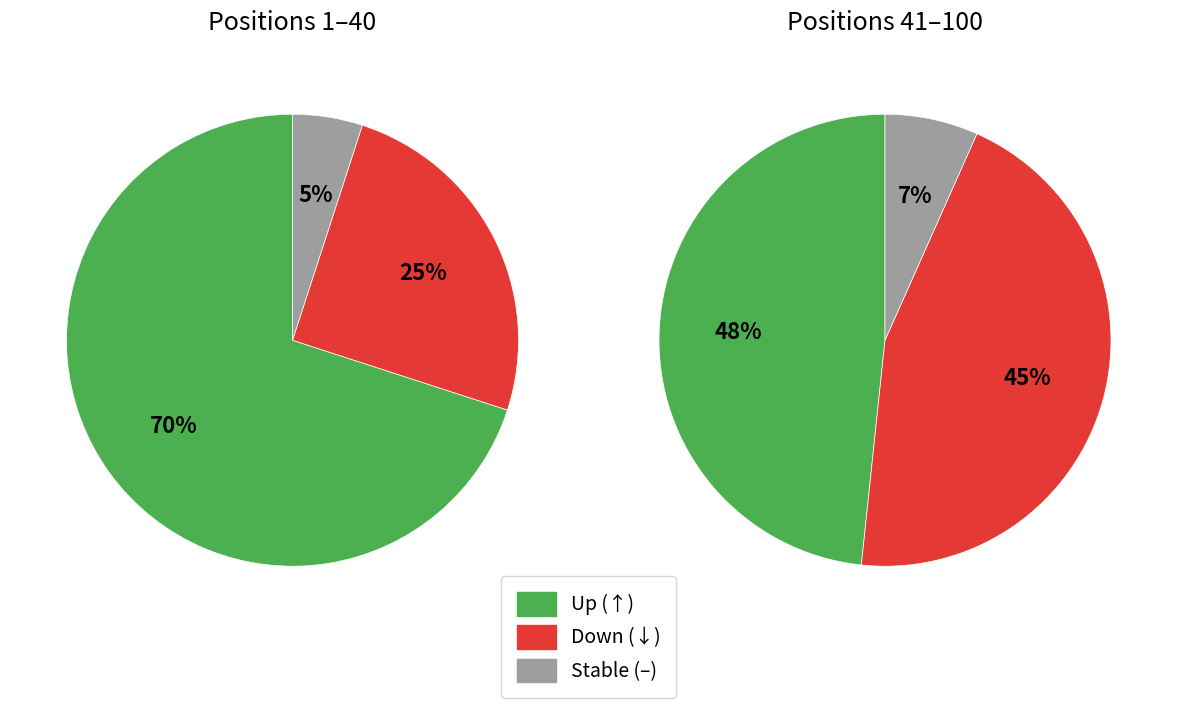

True or false: down accounts for 37% of the total.

True